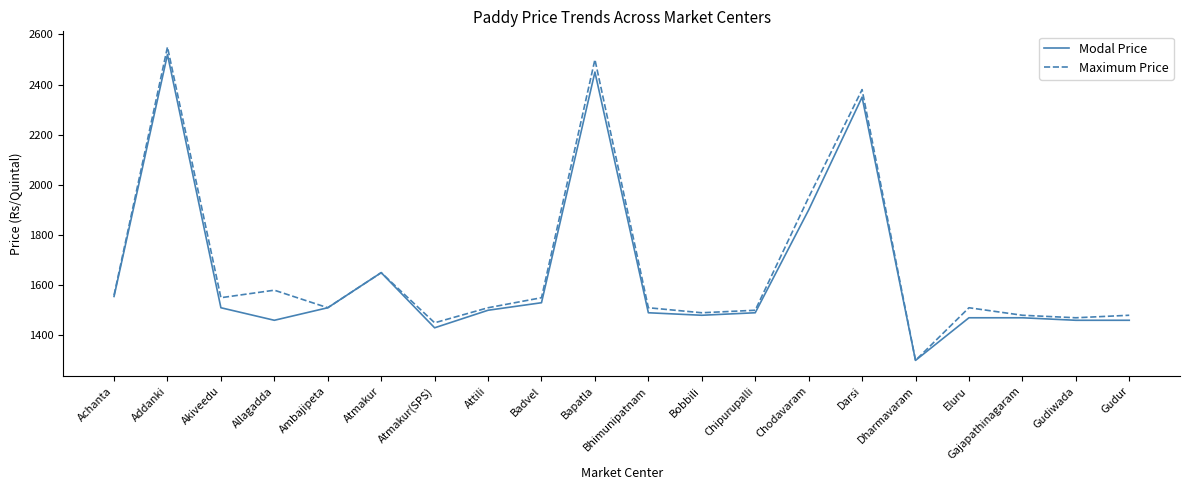

List the series in order of their peak value, lowest first.

Modal Price, Maximum Price